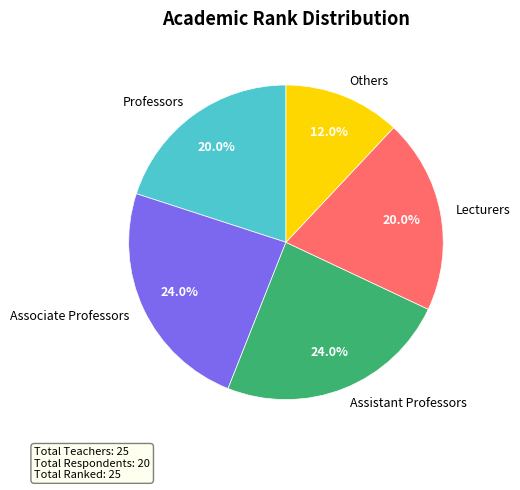

Does any single category account for the majority?

No